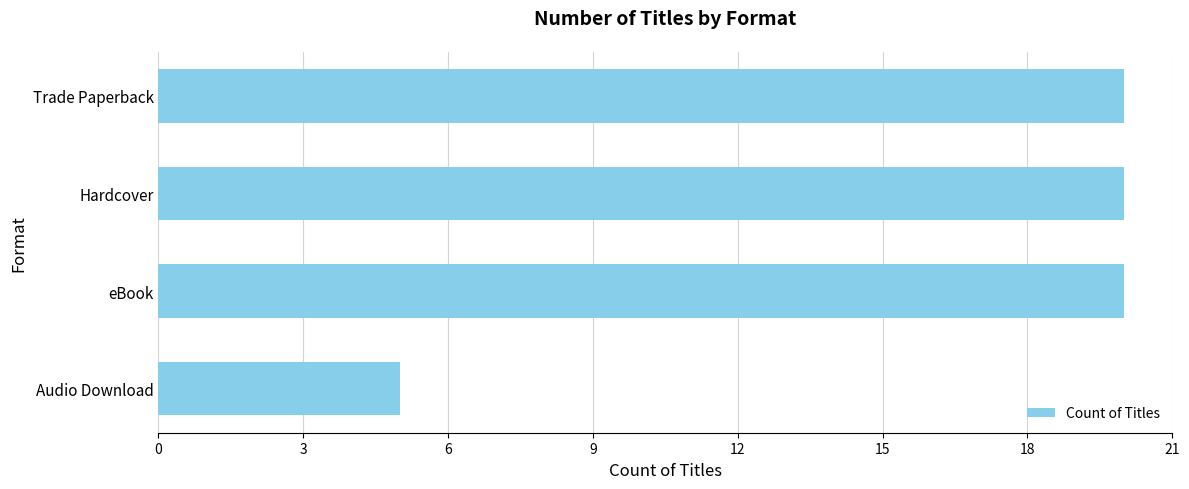

What value does the data have at Hardcover, to the nearest 10?

20